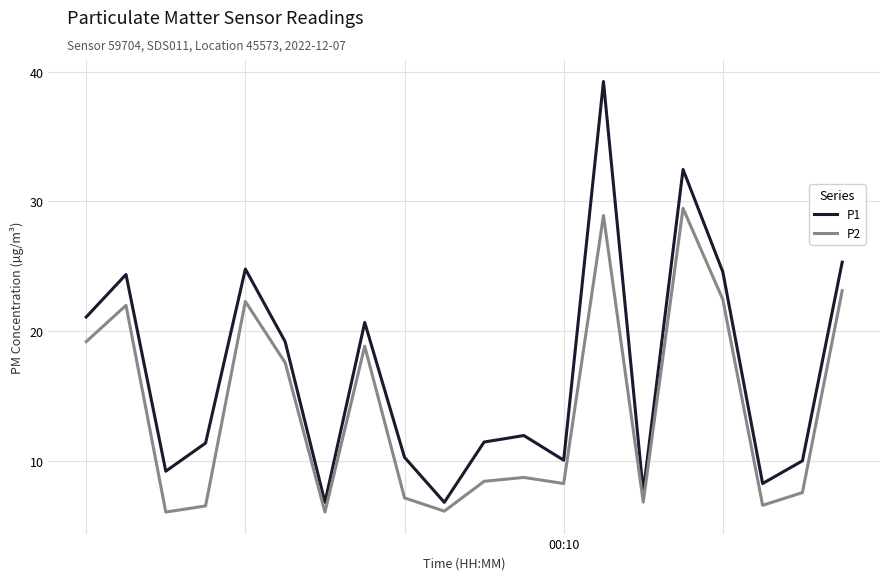

How many lines are shown in the chart?

2